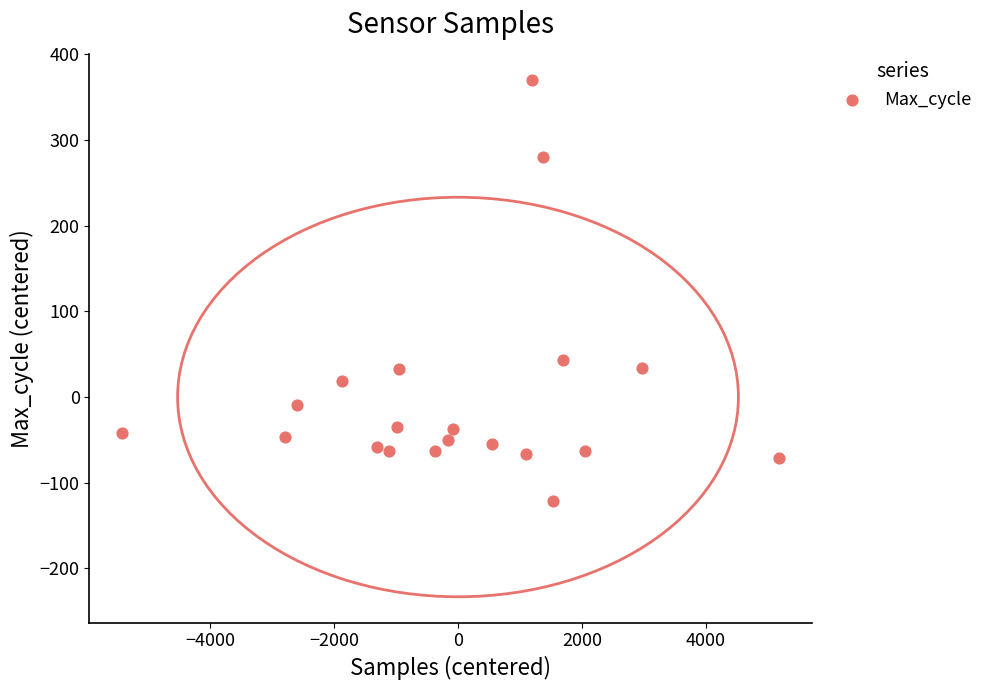

What Y value in the scatter plot is closest to 124?

43.2